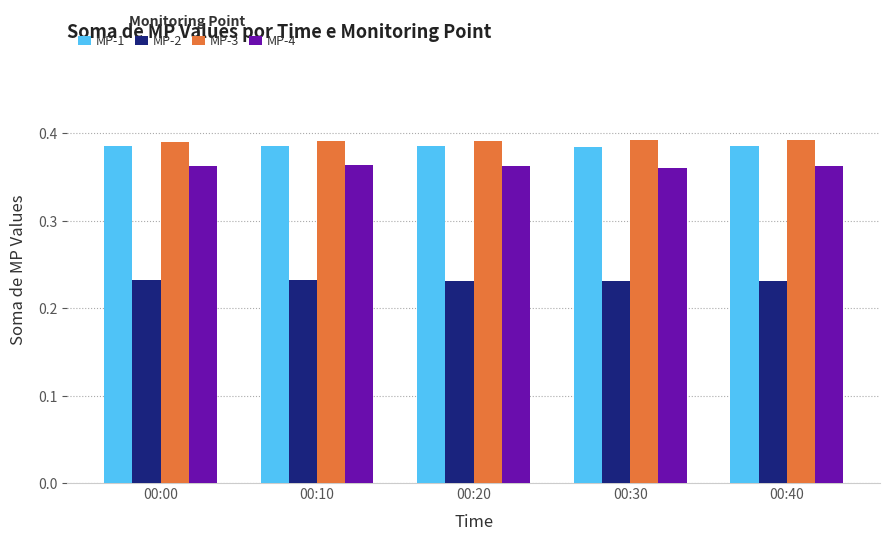

What is the sum of all MP-1 values?

1.9